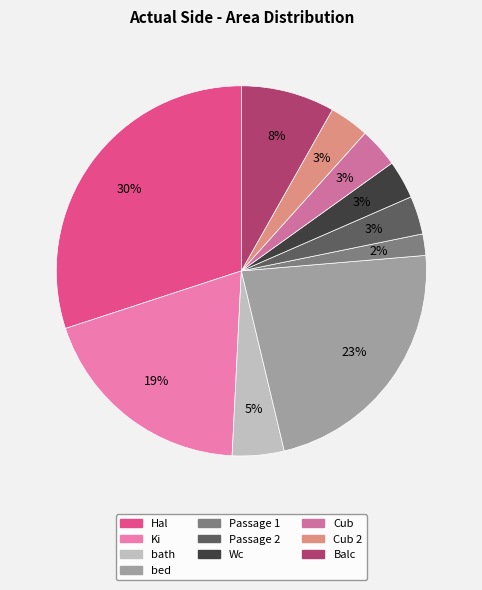

What percentage do Passage 2 and bed together represent?

26.0%